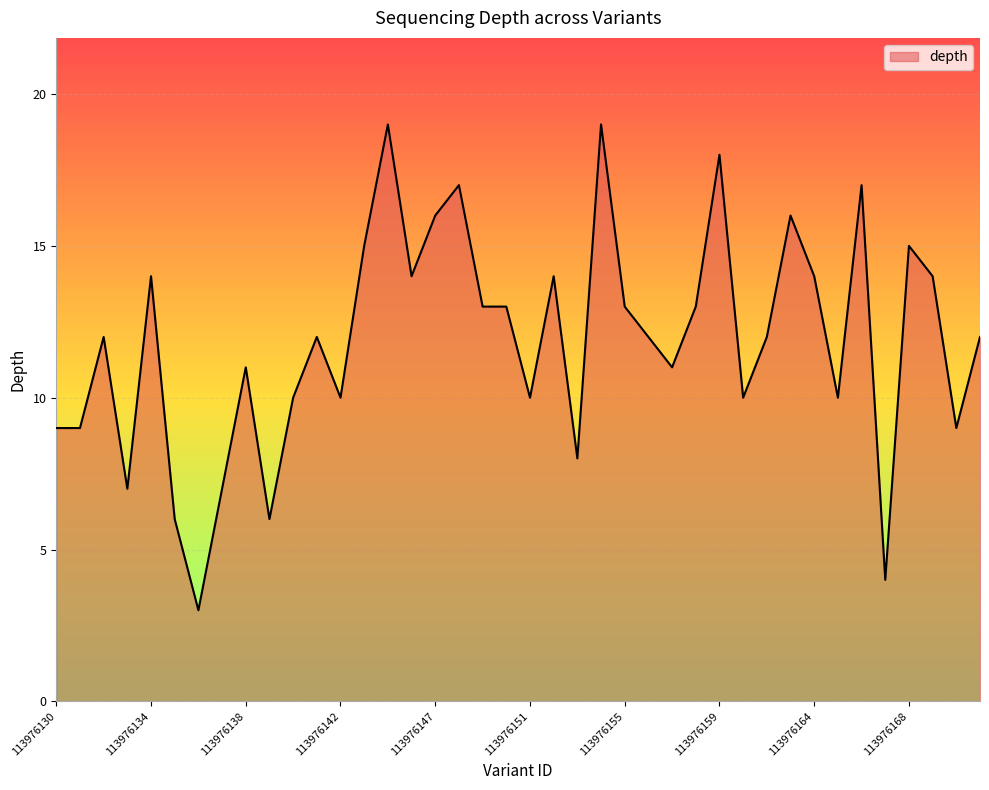

What is the difference between the maximum and minimum values?

16